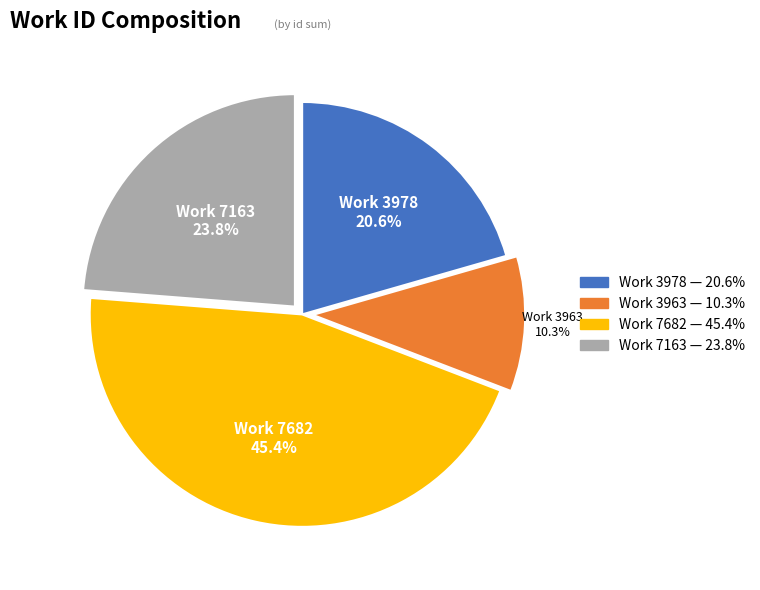

Is there any slice that represents more than half of the pie?

No